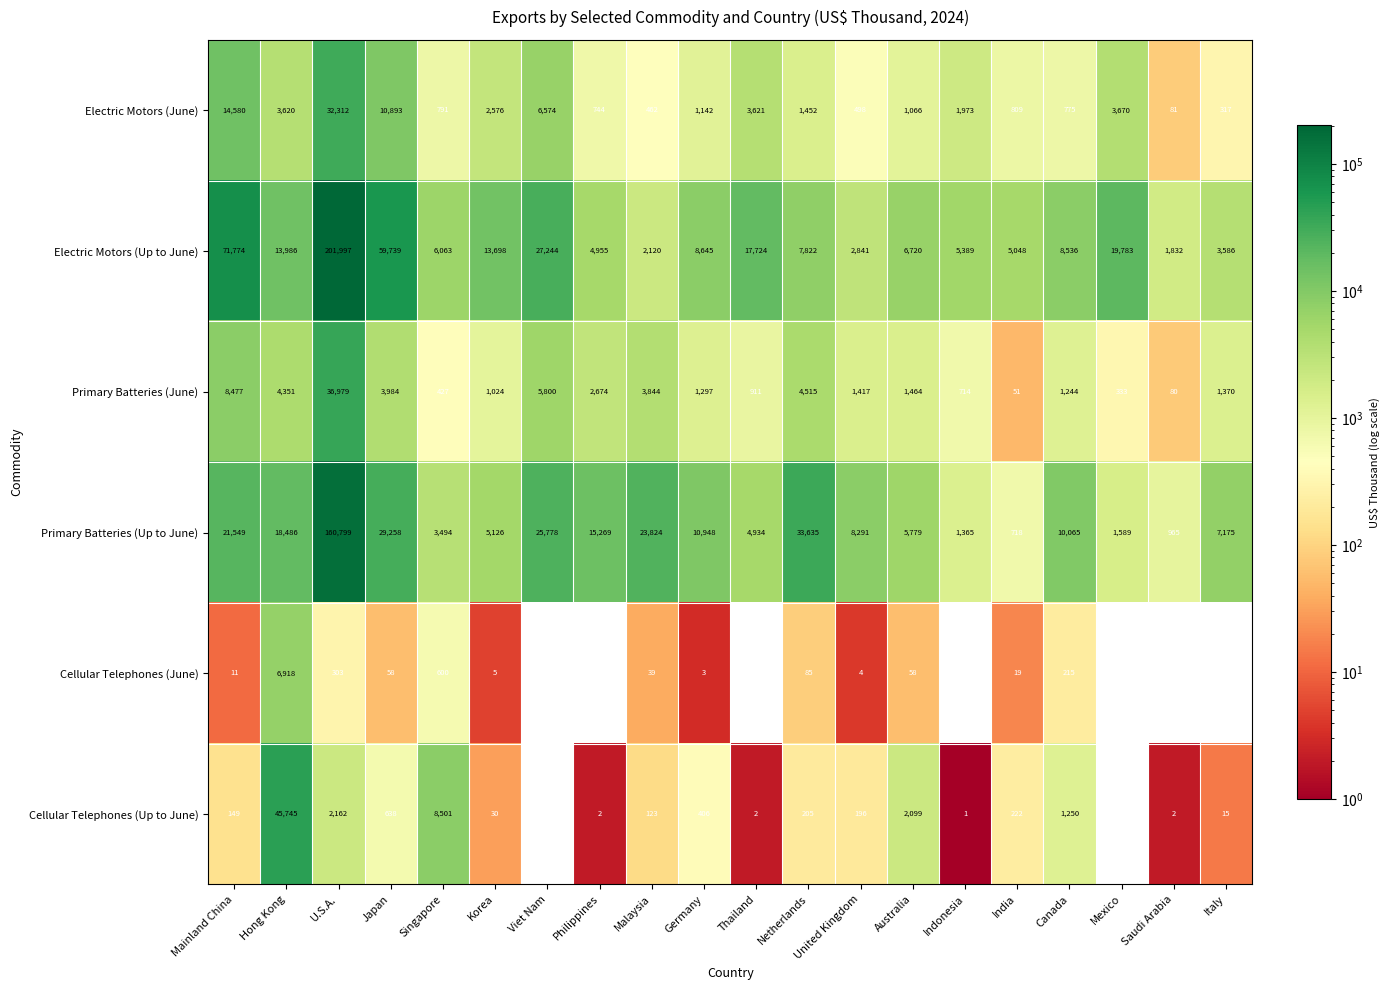

Is it true that Electric Motors (Up to June) equals 1315 at India?

False